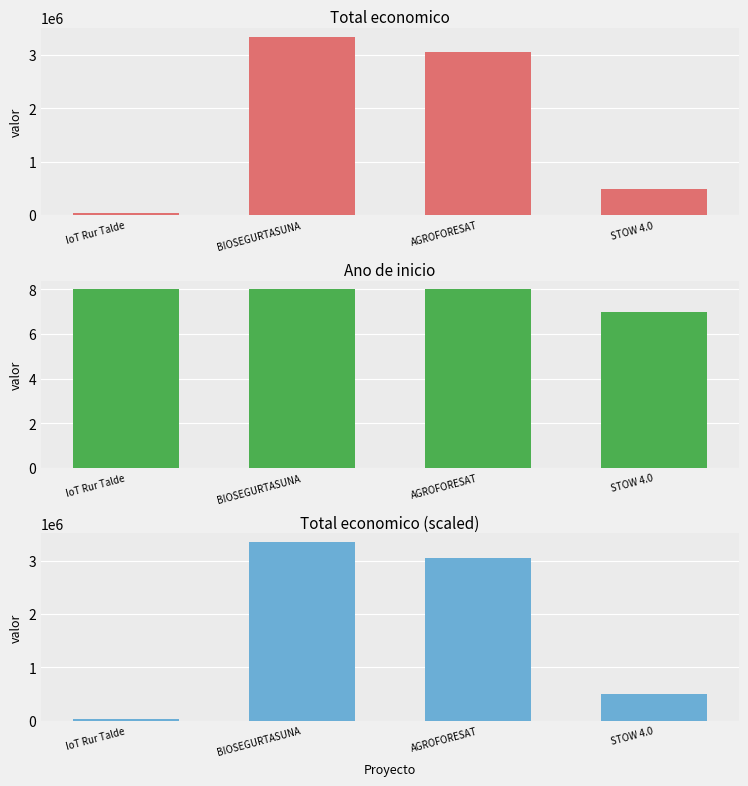

What is the difference between the Ano de inicio values at STOW 4.0 and AGROFORESAT?

1.0